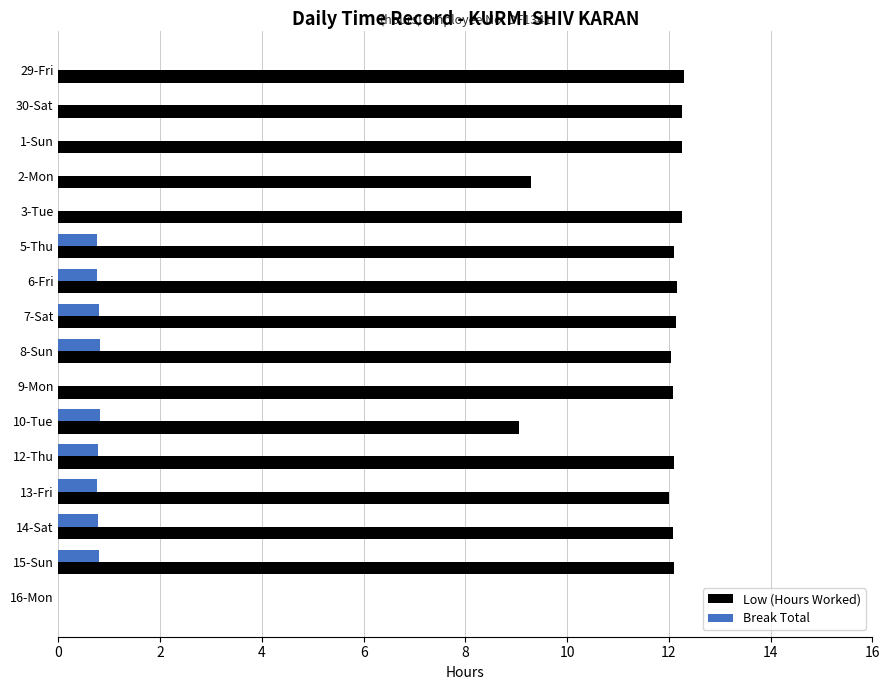

What is the sum of all Break Total values?

7.0